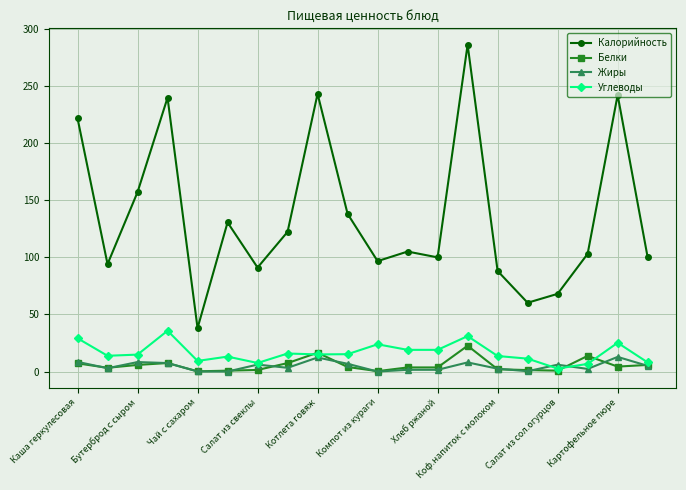

What is the maximum value shown in the chart?

286.0